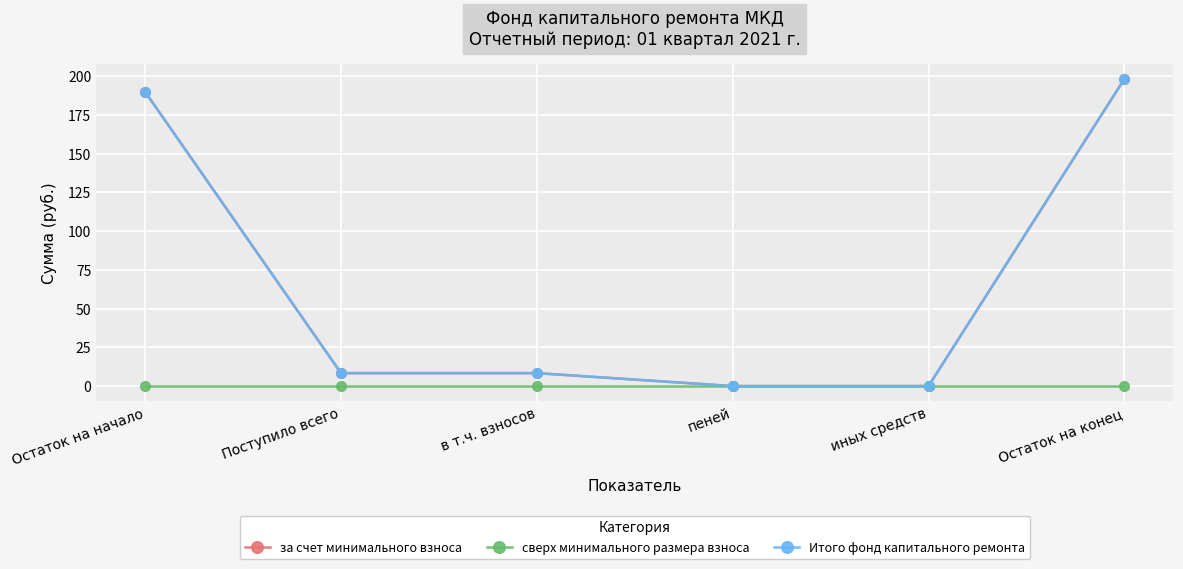

Reading left to right, transcribe all the data shown in this chart.

за счет минимального взноса: Остаток на начало=189.8	Поступило всего=8.3	в т.ч. взносов=8.3	пеней=0.0	иных средств=0.0	Остаток на конец=198.2
сверх минимального размера взноса: Остаток на начало=0.0	Поступило всего=0.0	в т.ч. взносов=0.0	пеней=0.0	иных средств=0.0	Остаток на конец=0.0
Итого фонд капитального ремонта: Остаток на начало=189.8	Поступило всего=8.3	в т.ч. взносов=8.3	пеней=0.0	иных средств=0.0	Остаток на конец=198.2